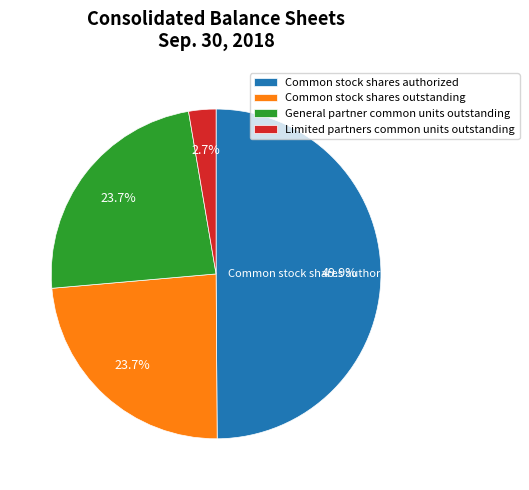

To the nearest percent, what percentage of the pie is Limited partners common units outstanding?

3%